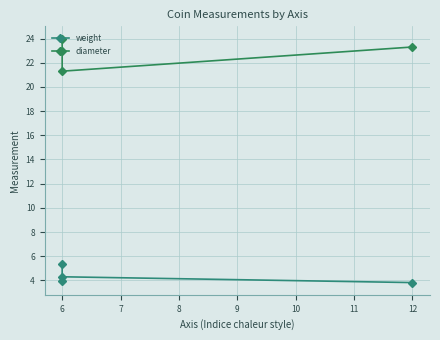

How many series are shown in this chart?

2